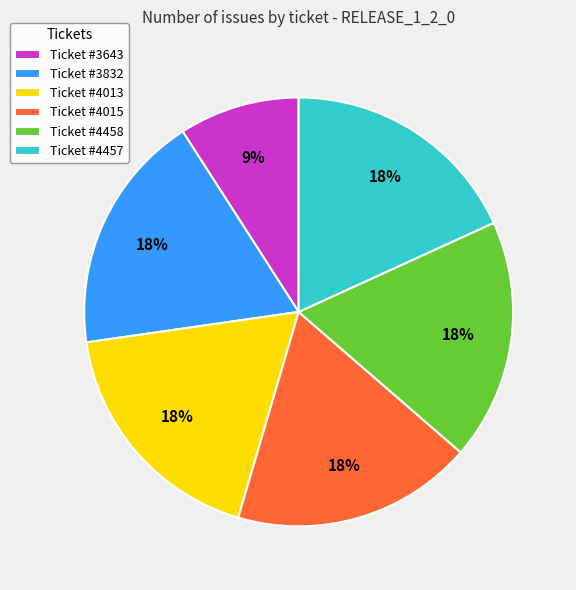

What percentage is the Ticket #4013 slice, to the nearest percent?

18%